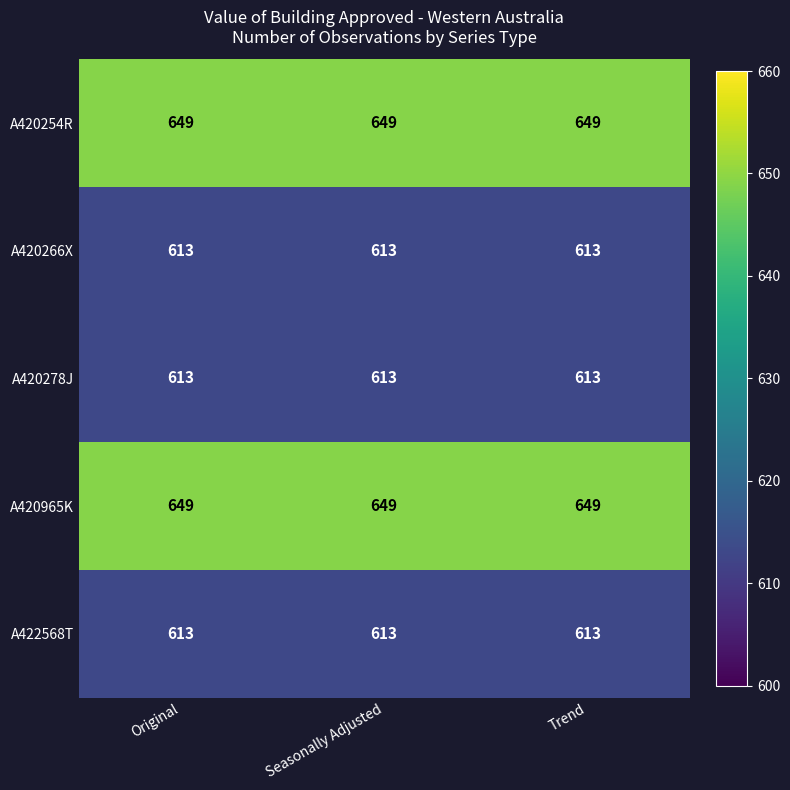

True or false: A420254R has a value of 649 at Original.

True